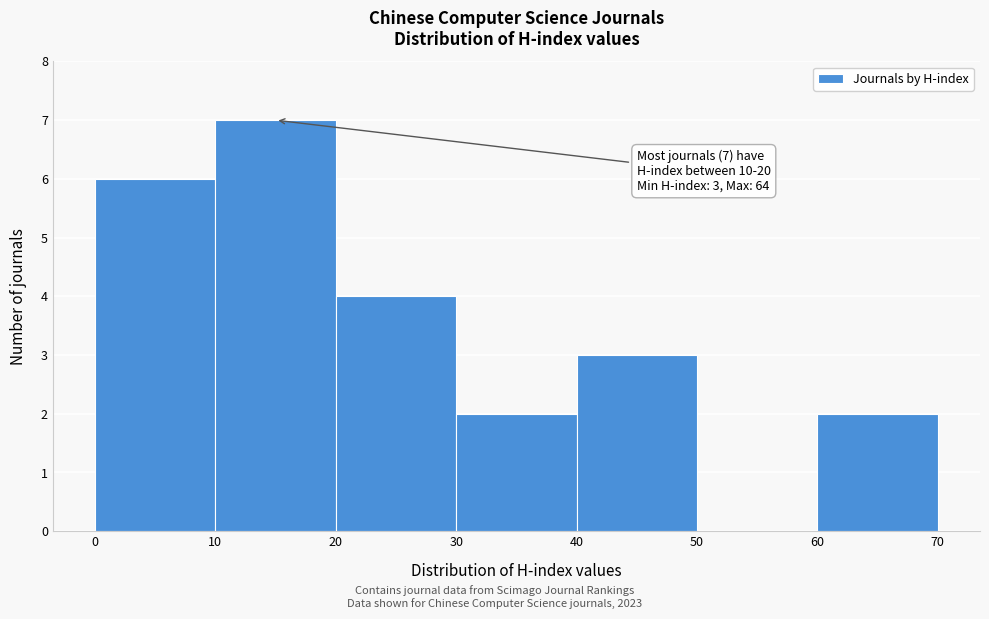

Over which range of the x-axis is the bar tallest?

10 to 20